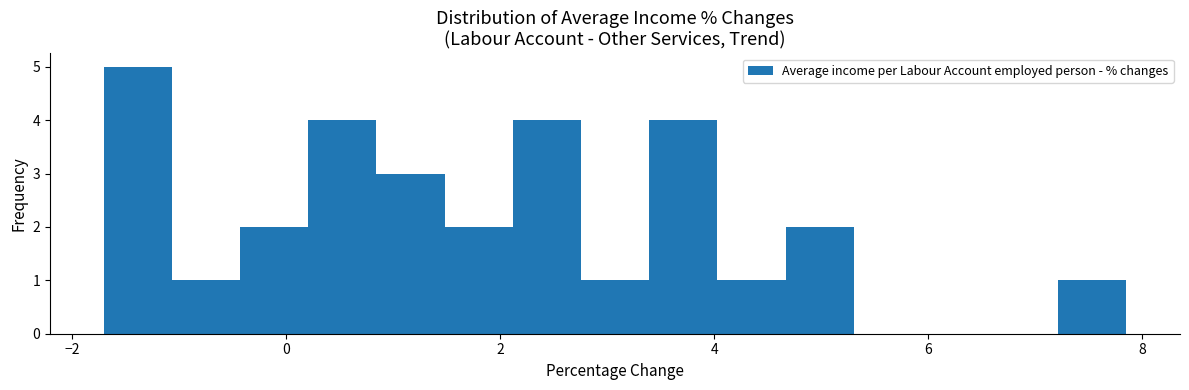

Read against the x-axis, roughly where is the centre of the tallest bar?

-1.4